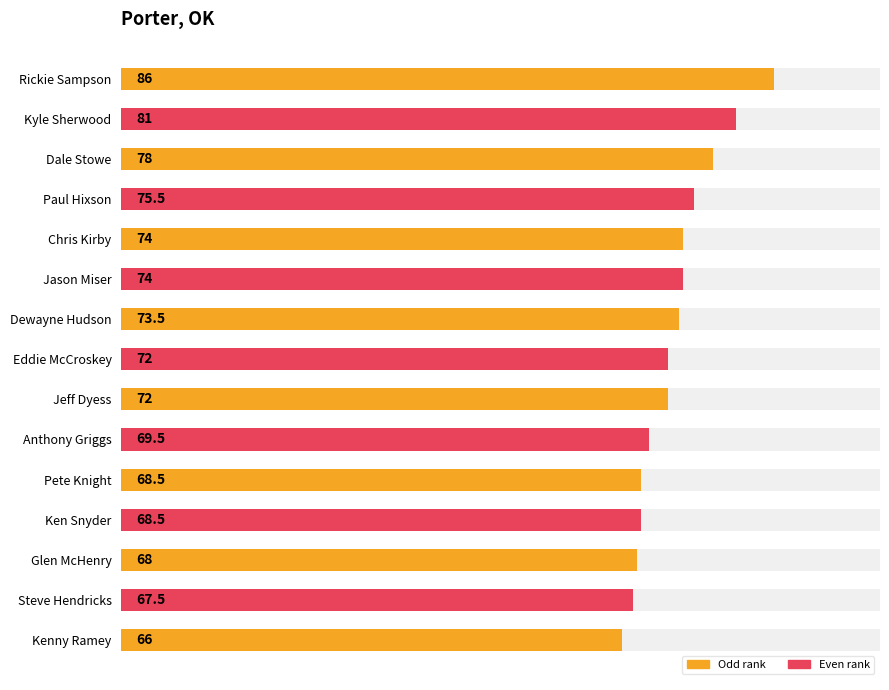

What is the sum of the values at Eddie McCroskey and Paul Hixson?

147.5